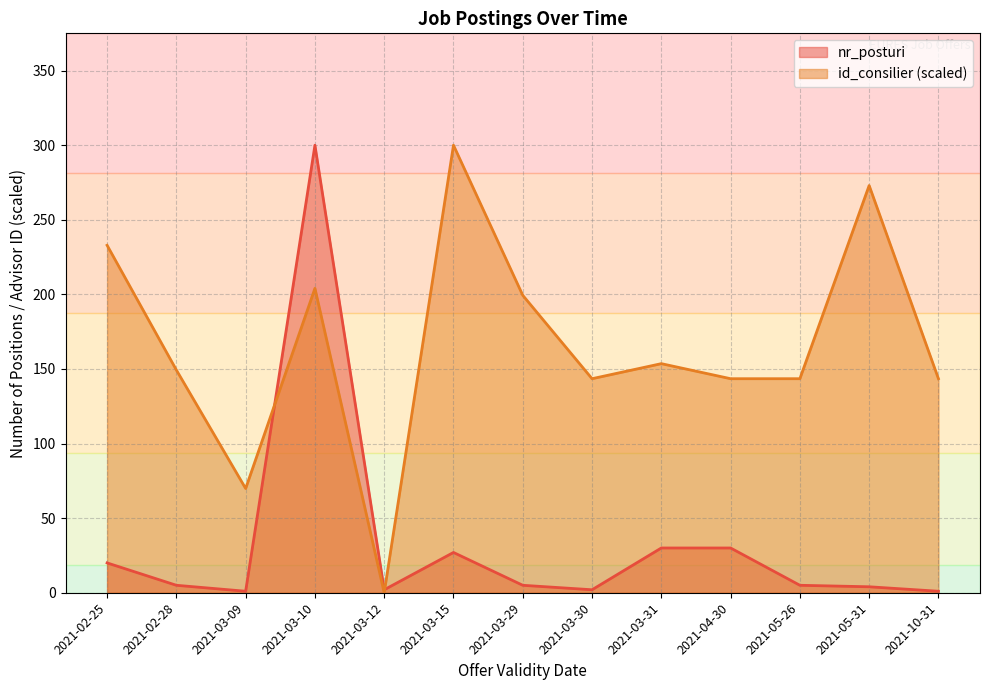

Does the chart have visible grid lines?

Yes